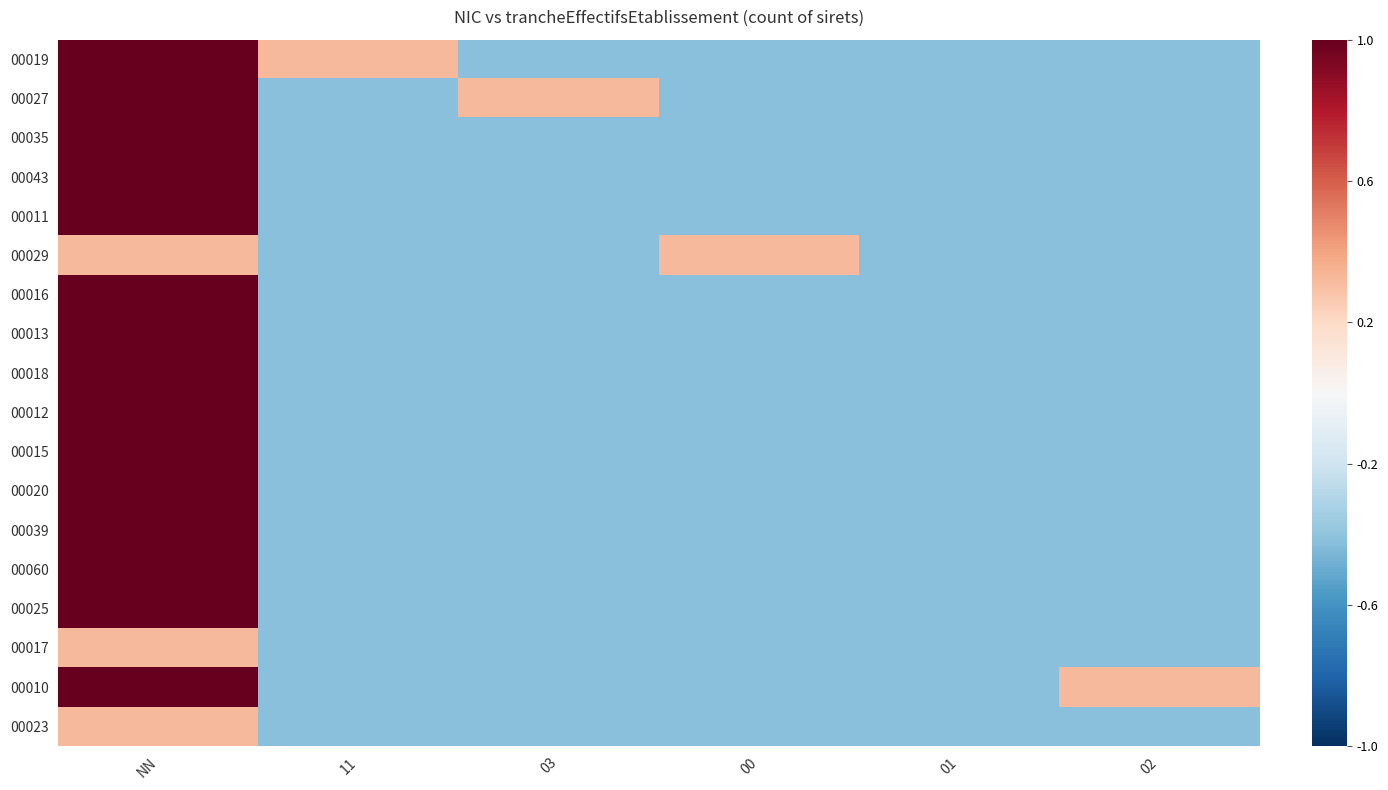

Reading left to right, transcribe all the data shown in this chart.

00019: NN=1.0	11=0.3	03=-0.4	00=-0.4	01=-0.4	02=-0.4
00027: NN=1.0	11=-0.4	03=0.3	00=-0.4	01=-0.4	02=-0.4
00035: NN=1.0	11=-0.4	03=-0.4	00=-0.4	01=-0.4	02=-0.4
00043: NN=1.0	11=-0.4	03=-0.4	00=-0.4	01=-0.4	02=-0.4
00011: NN=1.0	11=-0.4	03=-0.4	00=-0.4	01=-0.4	02=-0.4
00029: NN=0.3	11=-0.4	03=-0.4	00=0.3	01=-0.4	02=-0.4
00016: NN=1.0	11=-0.4	03=-0.4	00=-0.4	01=-0.4	02=-0.4
00013: NN=1.0	11=-0.4	03=-0.4	00=-0.4	01=-0.4	02=-0.4
00018: NN=1.0	11=-0.4	03=-0.4	00=-0.4	01=-0.4	02=-0.4
00012: NN=1.0	11=-0.4	03=-0.4	00=-0.4	01=-0.4	02=-0.4
00015: NN=1.0	11=-0.4	03=-0.4	00=-0.4	01=-0.4	02=-0.4
00020: NN=1.0	11=-0.4	03=-0.4	00=-0.4	01=-0.4	02=-0.4
00039: NN=1.0	11=-0.4	03=-0.4	00=-0.4	01=-0.4	02=-0.4
00060: NN=1.0	11=-0.4	03=-0.4	00=-0.4	01=-0.4	02=-0.4
00025: NN=1.0	11=-0.4	03=-0.4	00=-0.4	01=-0.4	02=-0.4
00017: NN=0.3	11=-0.4	03=-0.4	00=-0.4	01=-0.4	02=-0.4
00010: NN=1.0	11=-0.4	03=-0.4	00=-0.4	01=-0.4	02=0.3
00023: NN=0.3	11=-0.4	03=-0.4	00=-0.4	01=-0.4	02=-0.4